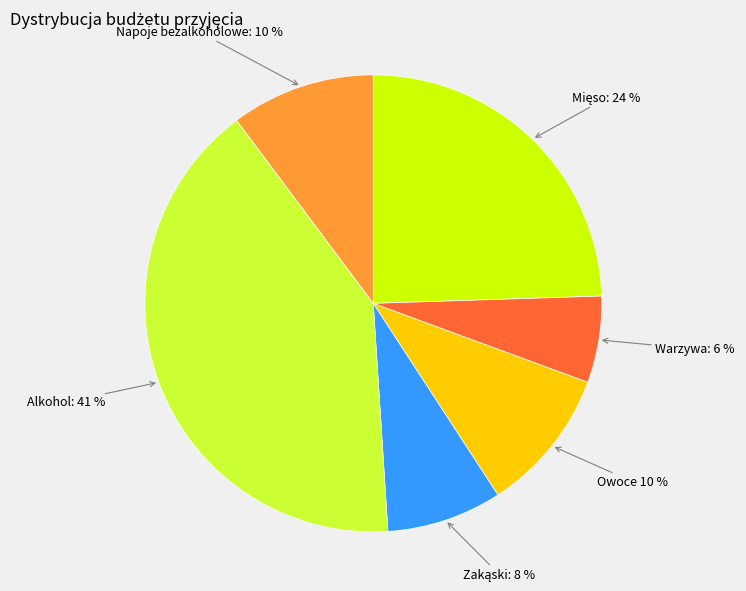

How many slices are in this pie chart?

6